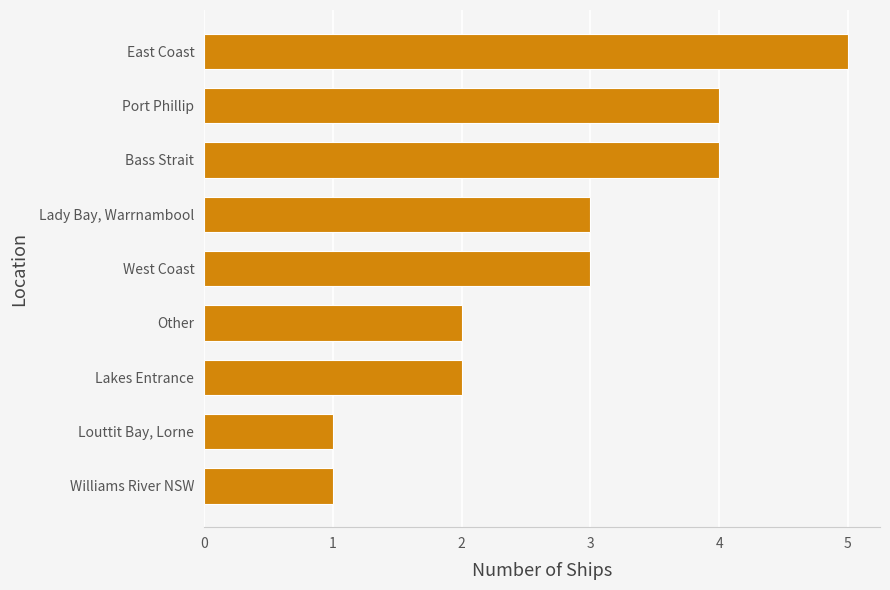

The chart shows a value of 2 at Port Phillip. True or false?

False